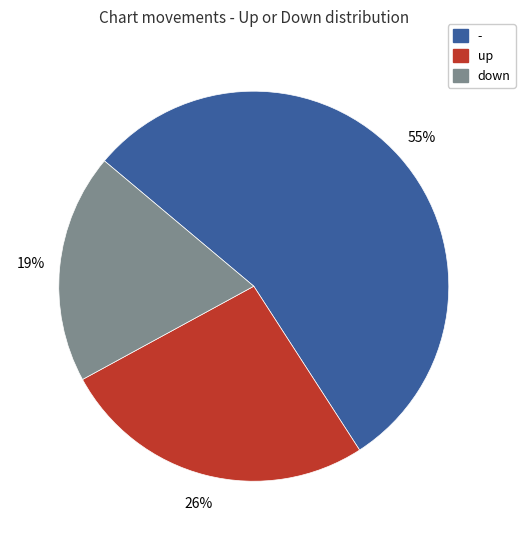

Approximately how many times larger is the value at down compared to up?

0.7